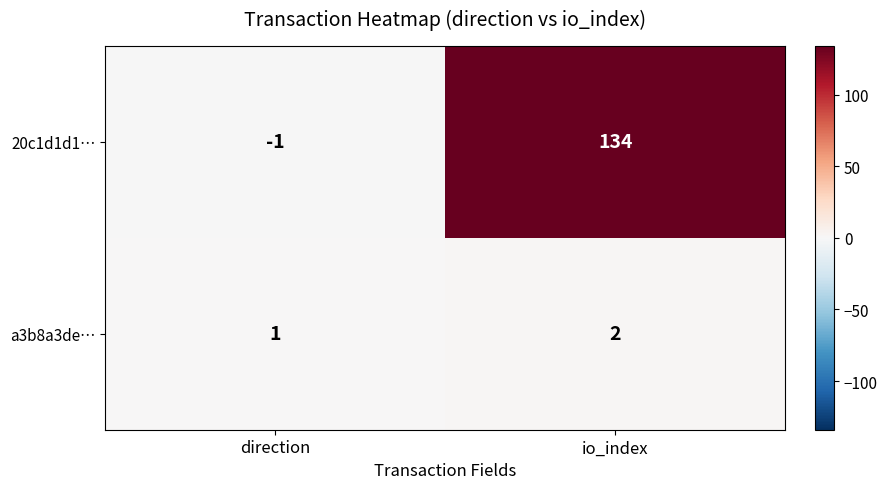

Which series has the largest total across all categories?

20c1d1d1…